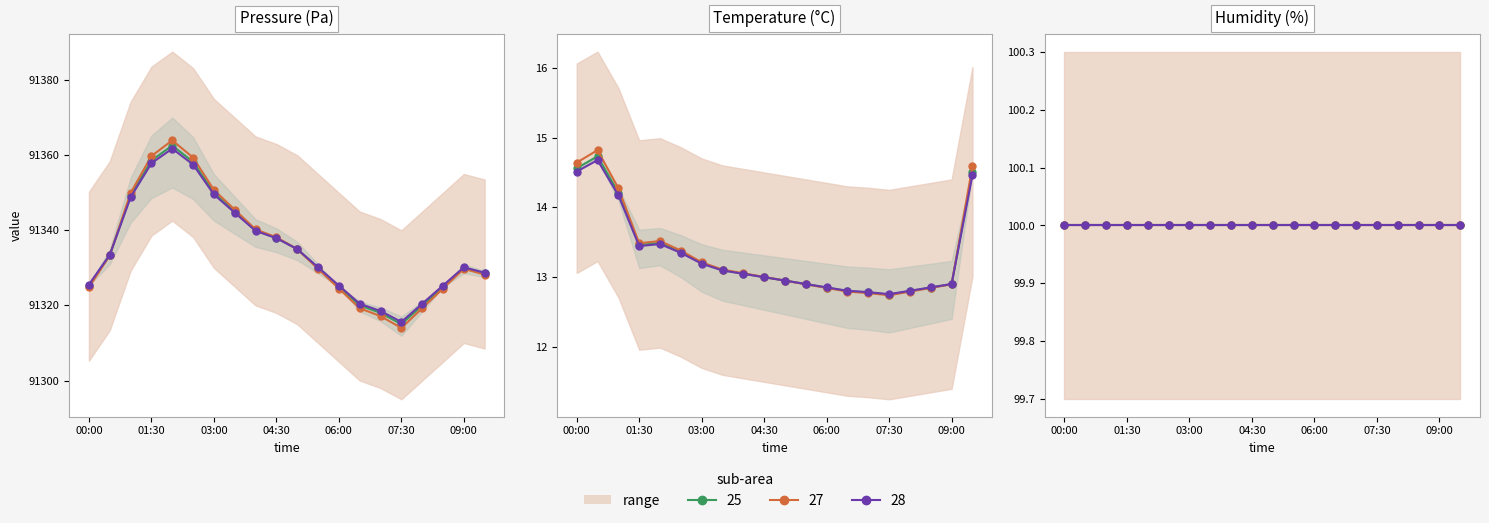

The value of pressure at 07:30 is 91315.0. True or false?

True